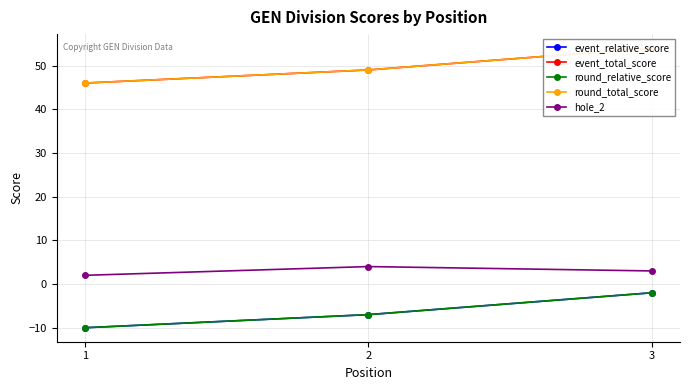

How many values in the event_total_score series exceed 49?

1